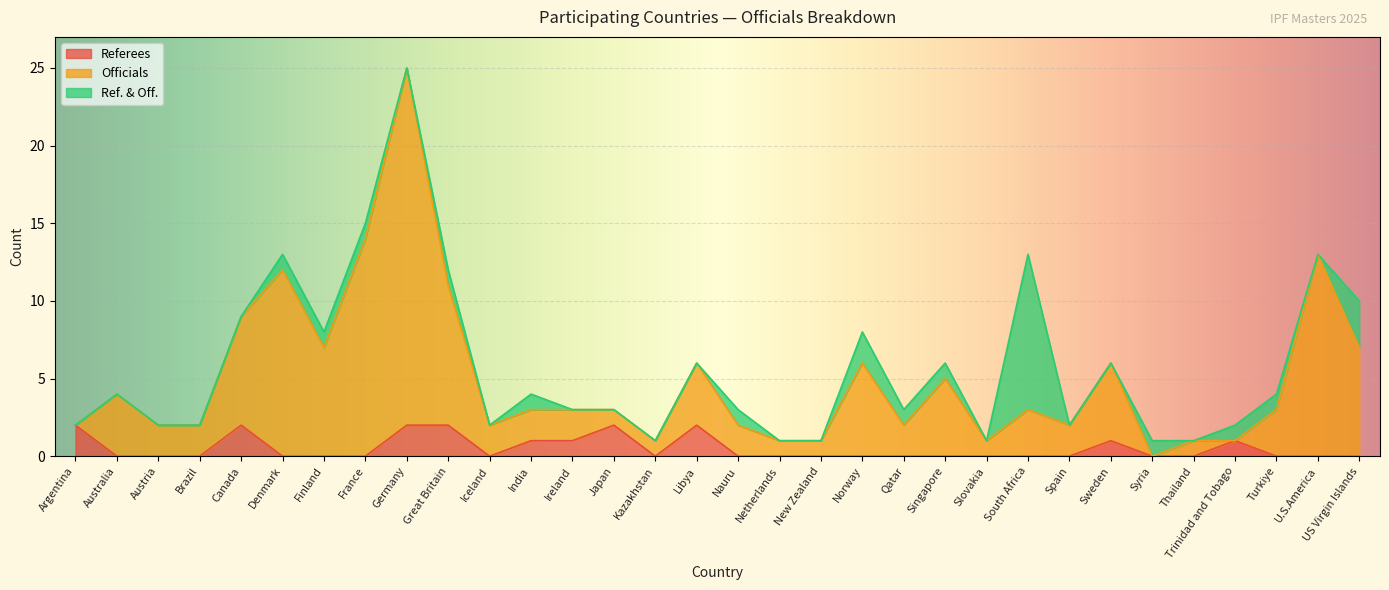

What is the maximum value for Referees?

2